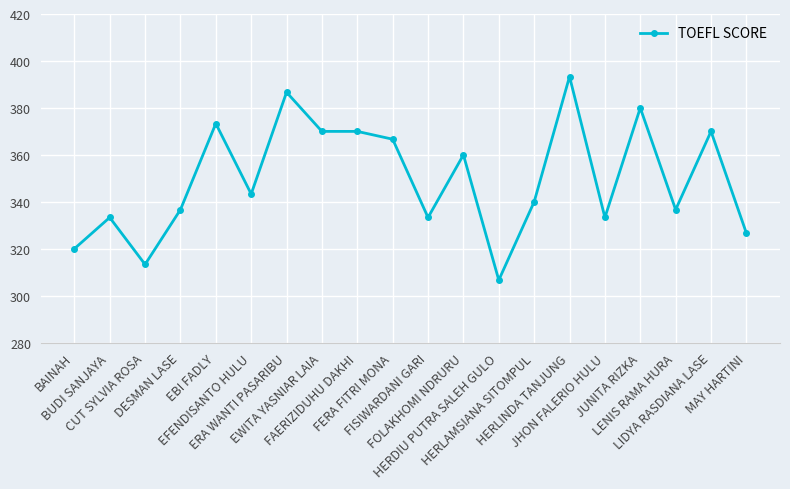

Which label corresponds to the largest value in the chart?

HERLINDA TANJUNG